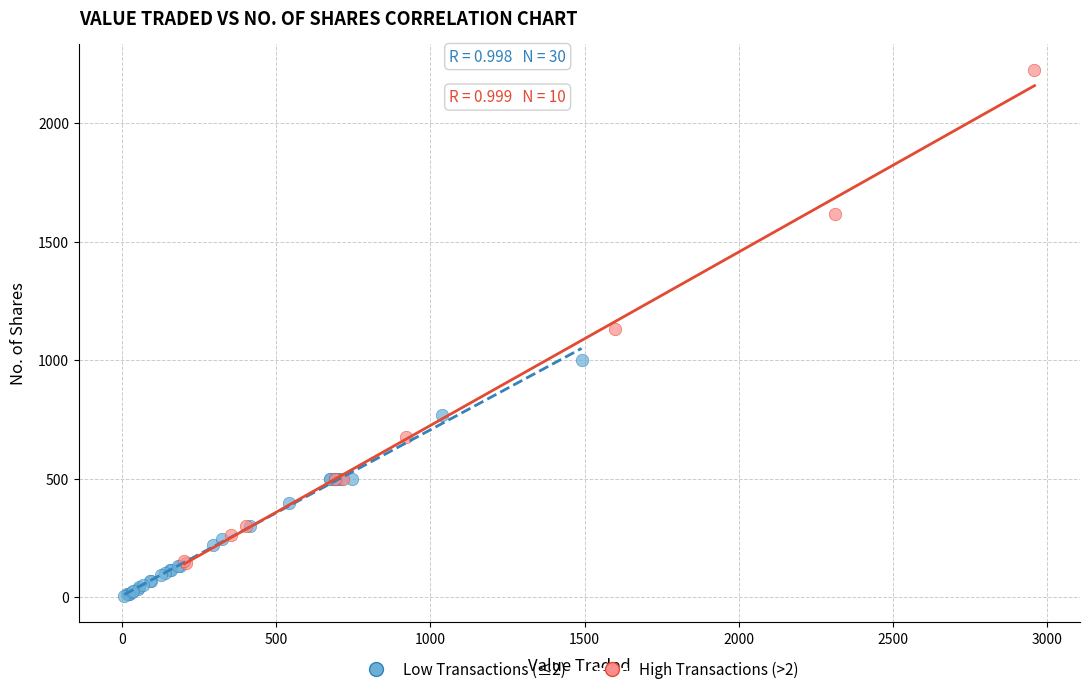

Which series has the widest spread of Y values?

High Transactions (>2)